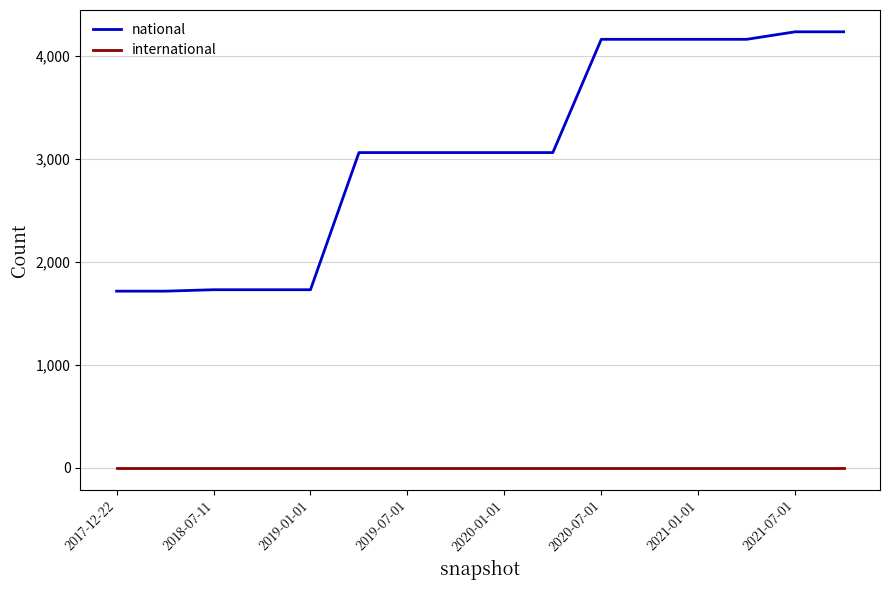

Does the chart display data point markers on the line(s)?

No